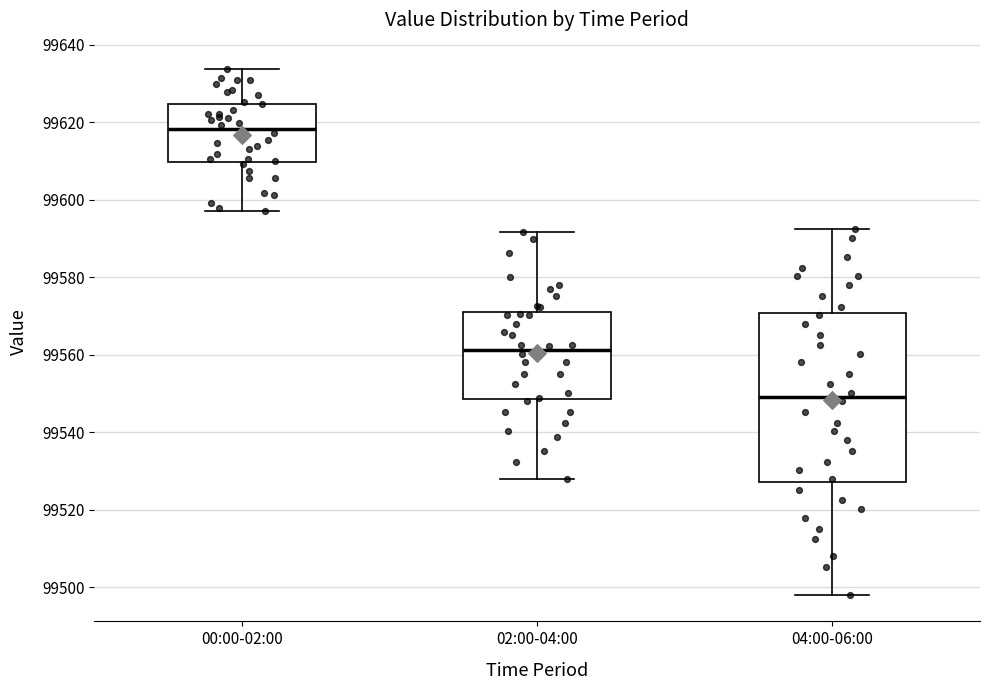

Reading left to right, read every box against the y-axis: the position of its median line, the range the box covers, and the ends of its whiskers. The values are not printed on the chart, so give them approximately, as read against the axis.

00:00-02:00: median 99618, box 99610 to 99624, whiskers 99598 to 99634
02:00-04:00: median 99562, box 99548 to 99570, whiskers 99528 to 99592
04:00-06:00: median 99550, box 99528 to 99570, whiskers 99498 to 99592